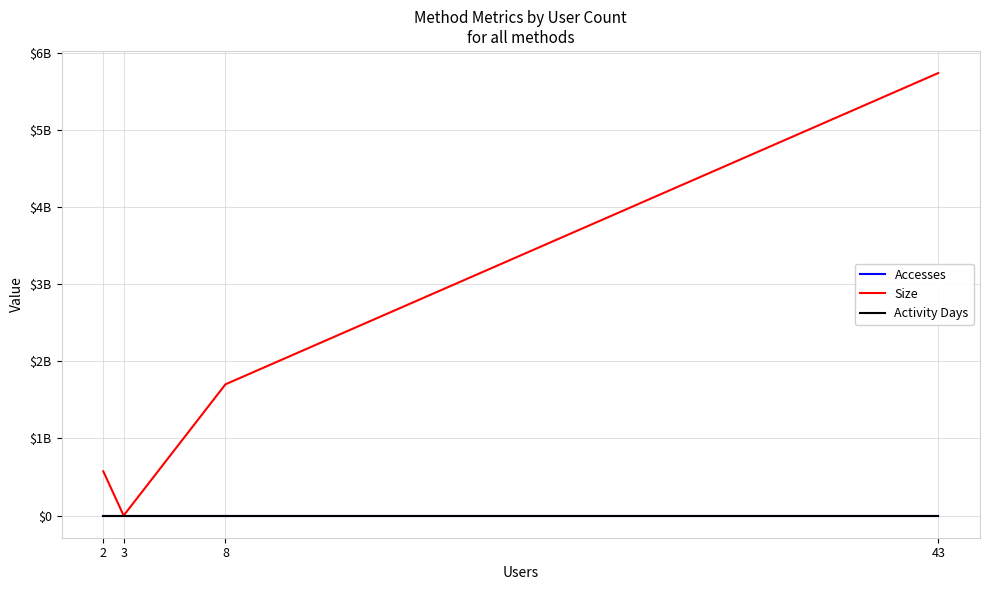

Between 43 and 8, which series saw the biggest shift?

Size